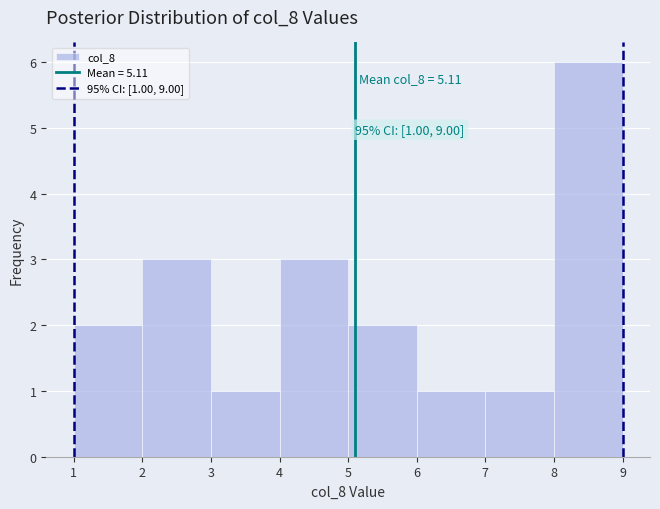

Which range on the x-axis has the tallest bar?

8 to 9